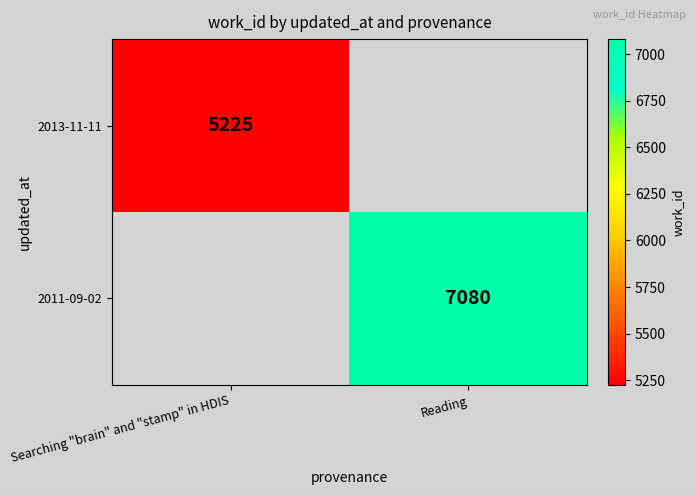

Is it true that 2011-09-02 equals 4208 at Reading?

False